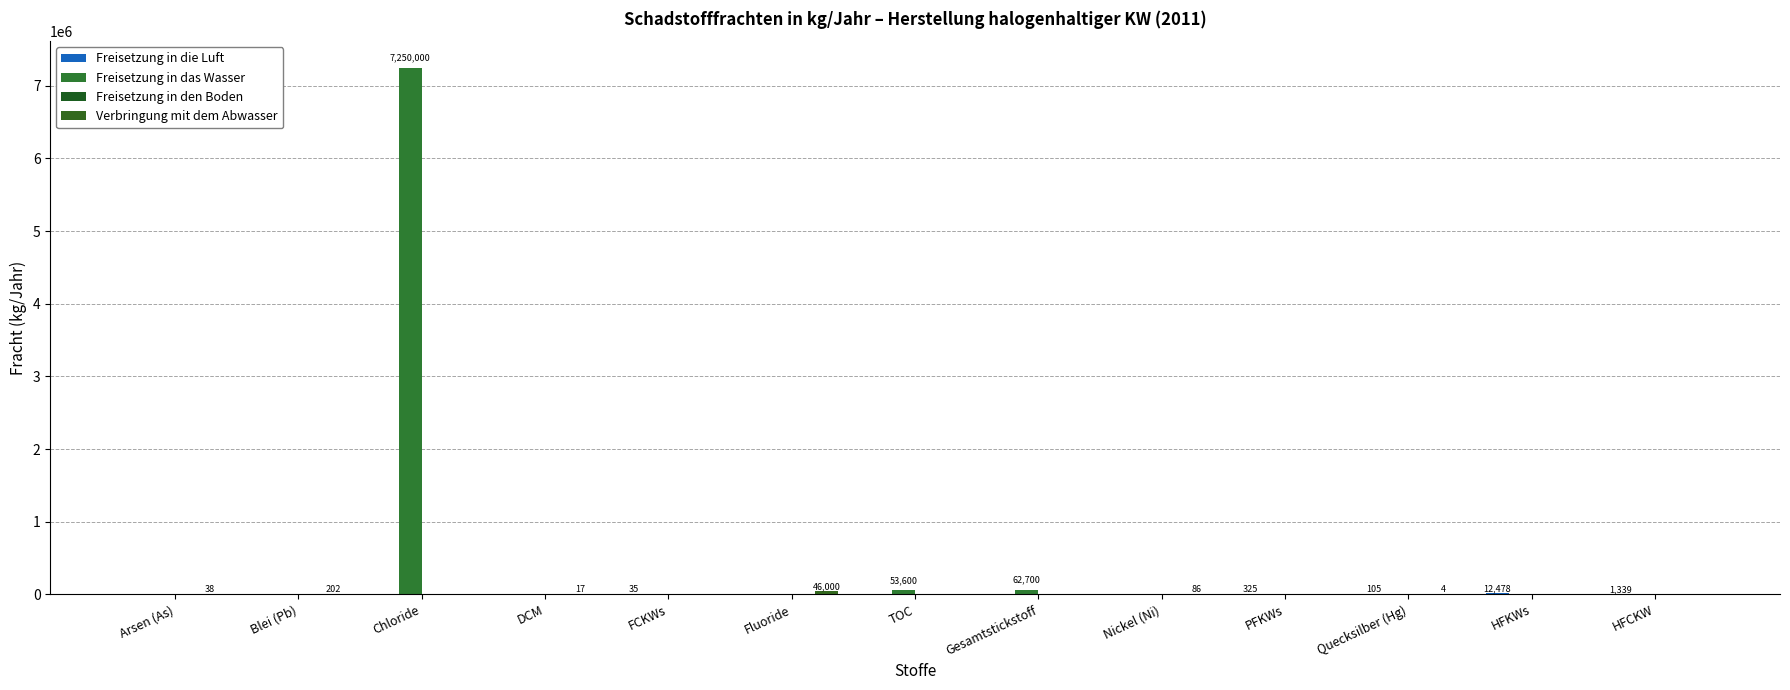

The Verbringung mit dem Abwasser series shows 119 at Nickel (Ni). True or false?

False